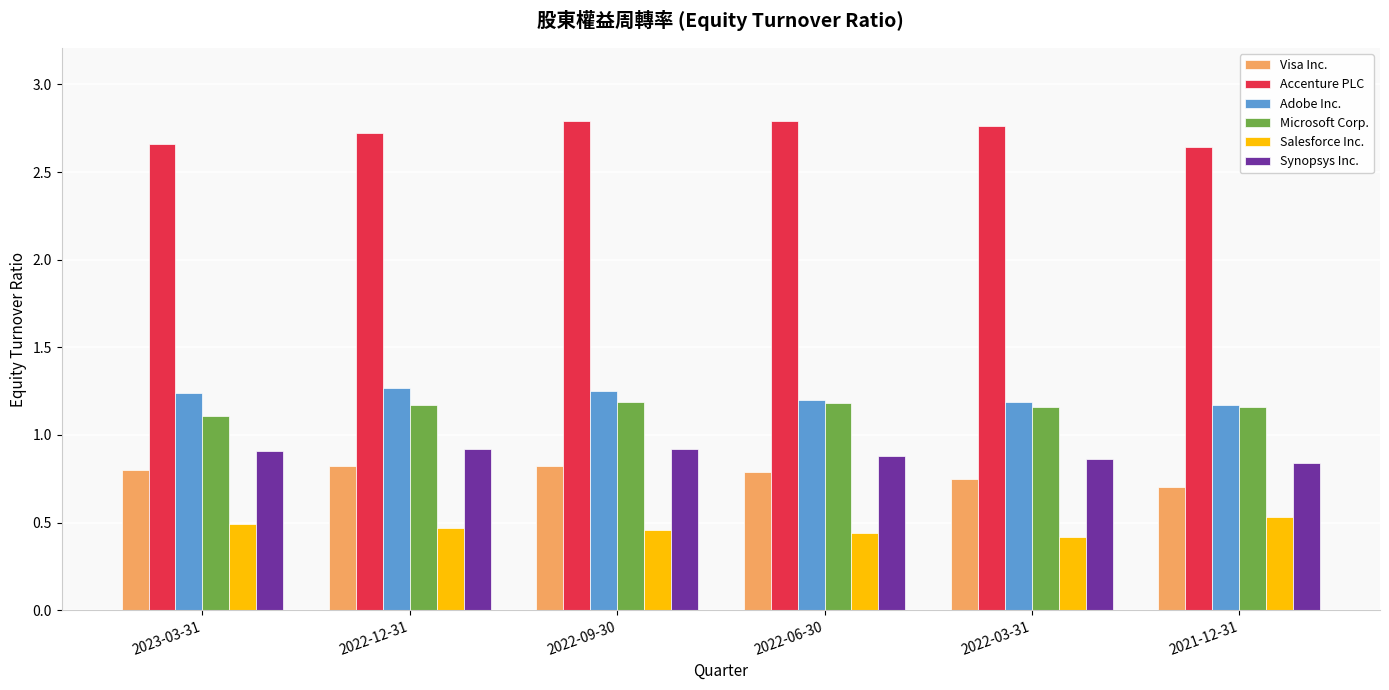

How many data points does each series have?

6